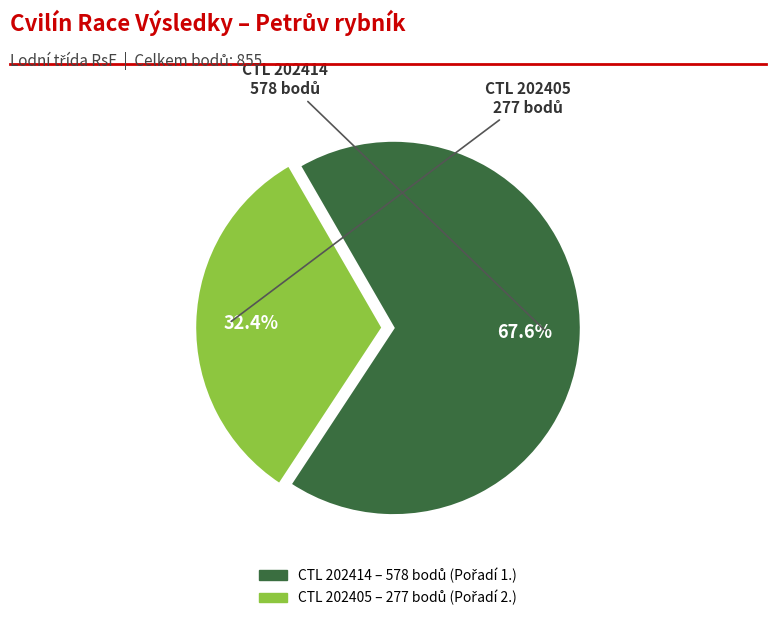

Does any single category account for the majority?

Yes